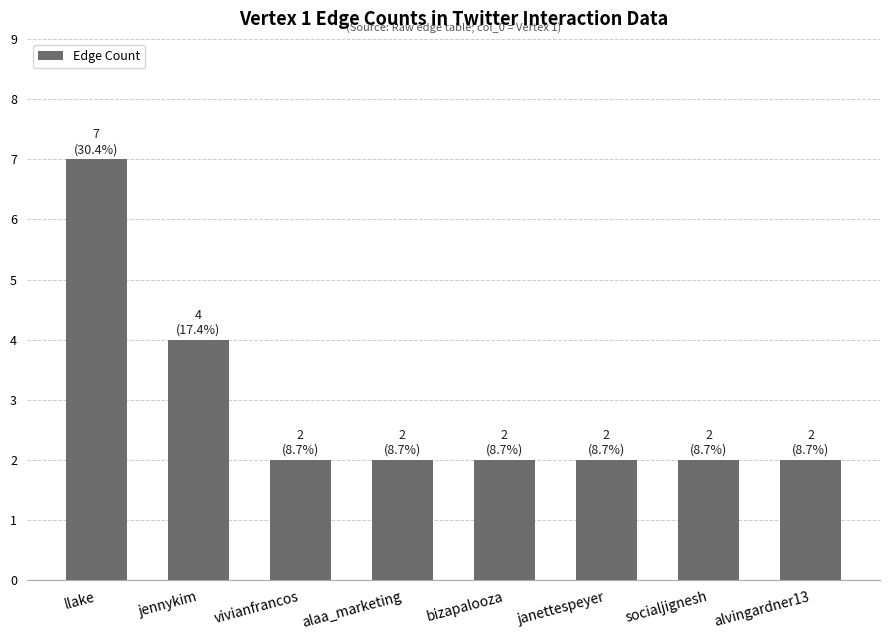

What is the ratio of the value at bizapalooza to the value at socialjignesh?

1.0